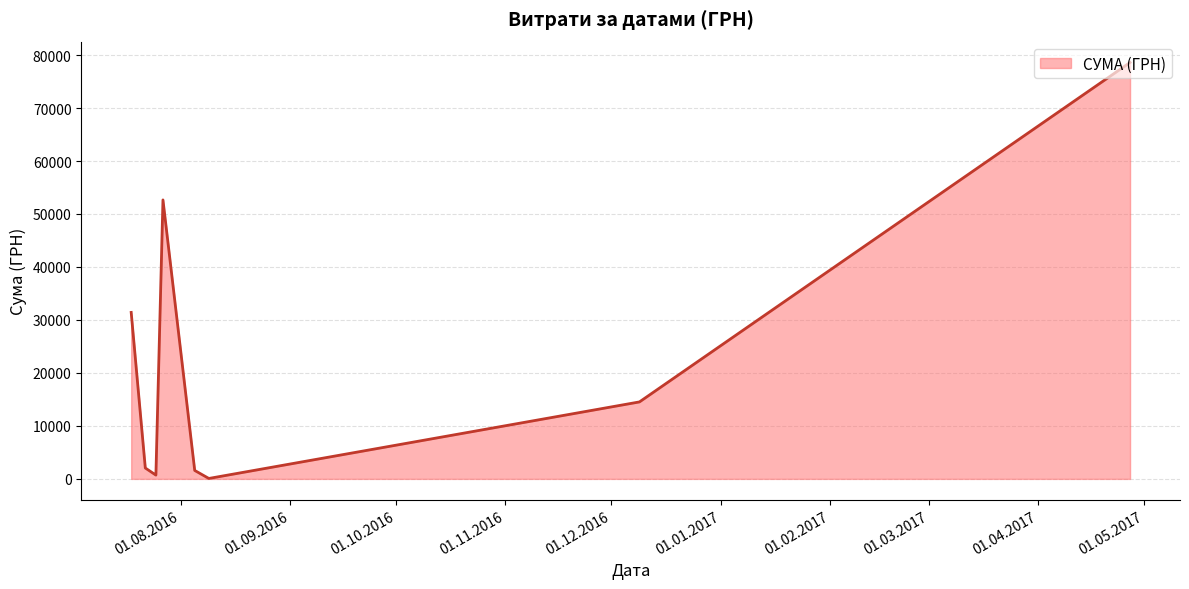

What is the average value?

22708.3